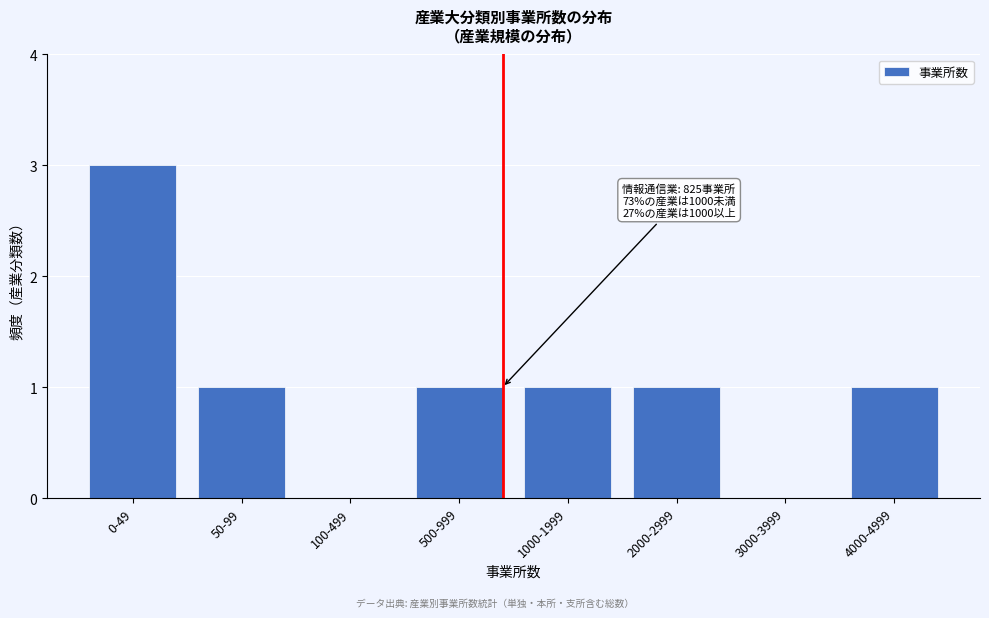

Reading left to right, what are all the values shown in this chart?

0-49=3	50-99=1	100-499=0	500-999=1	1000-1999=1	2000-2999=1	3000-3999=0	4000-4999=1